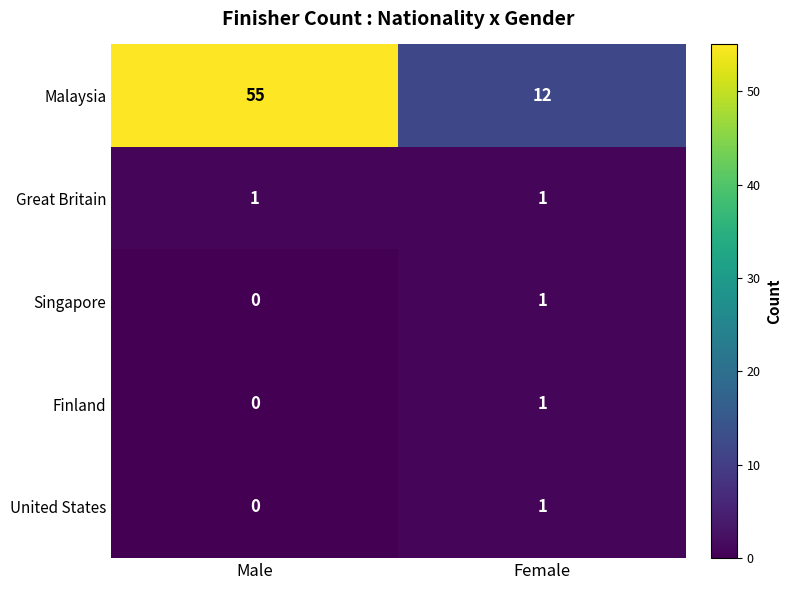

What is the sum of the Malaysia values at Male and Female?

67